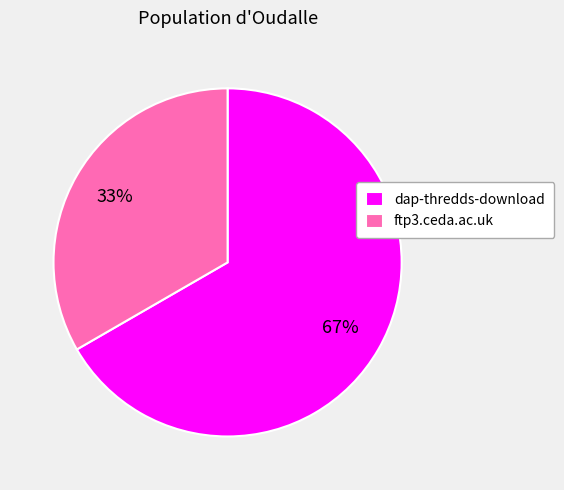

To the nearest percent, what is the combined percentage of ftp3.ceda.ac.uk and dap-thredds-download?

100%